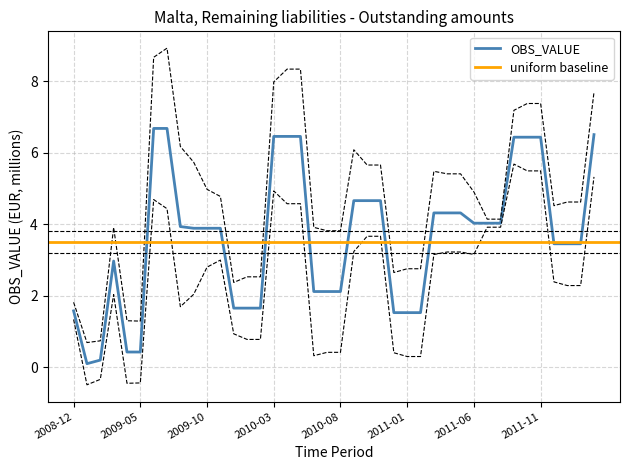

Does the chart display data point markers on the line(s)?

No